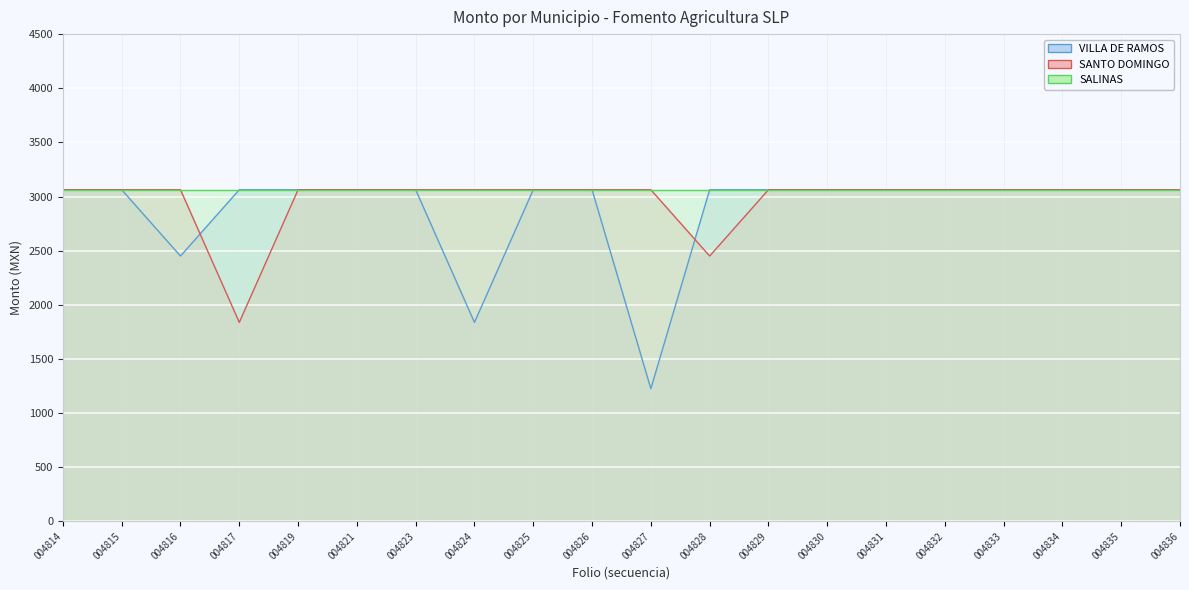

Between 004821 and 004829, which series saw the biggest shift?

VILLA DE RAMOS